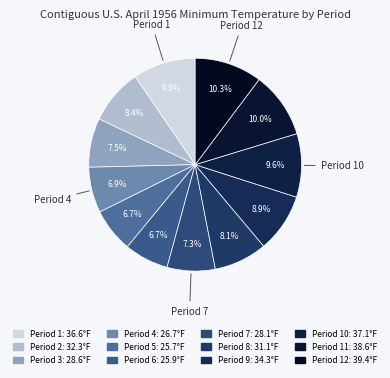

Which slice is the smallest?

Period 5